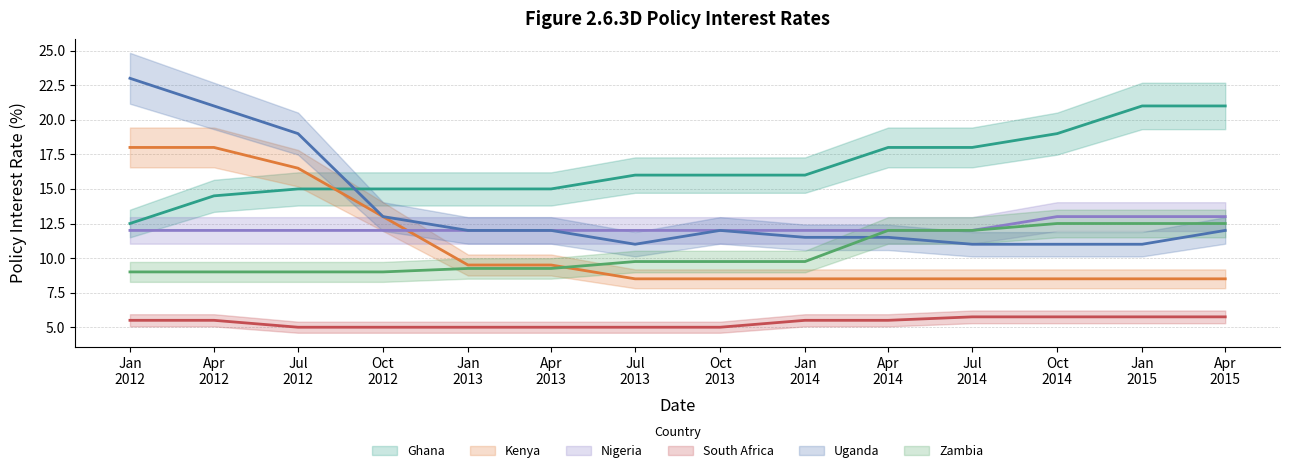

What is the sum of the Uganda values at Jan 2015 and Jul 2014?

22.0